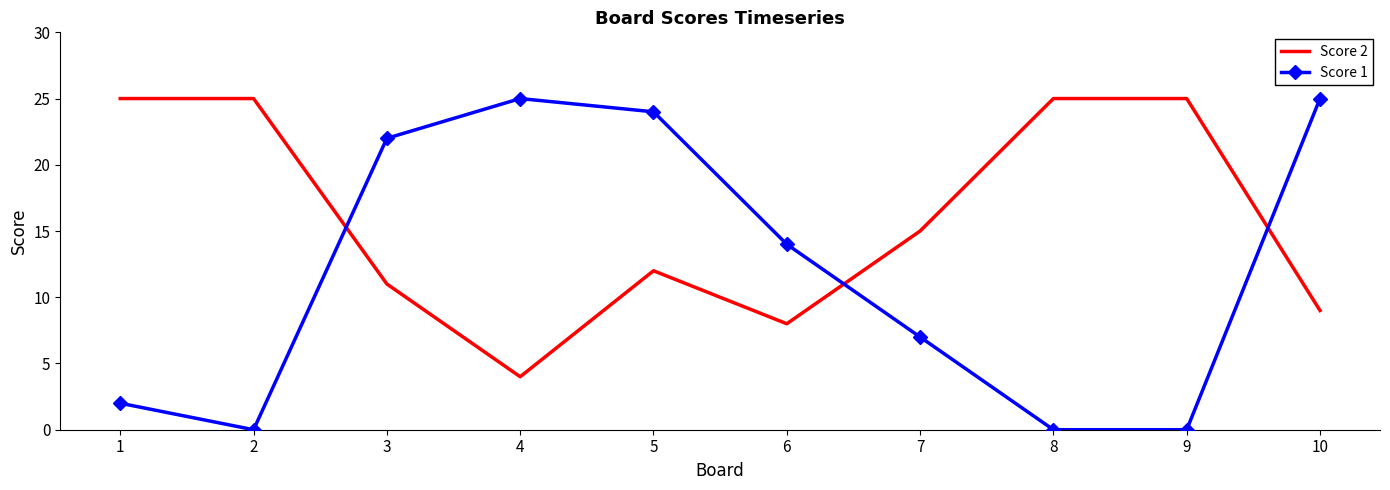

Where is the first local minimum for Score 1?

2